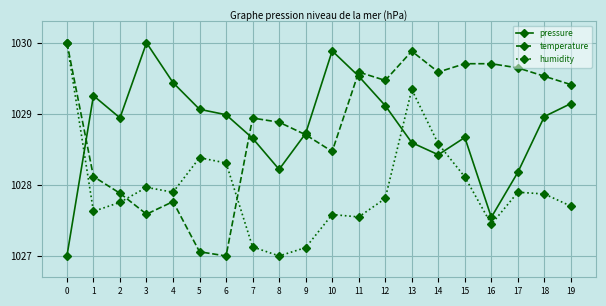

Between which two adjacent categories do pressure and humidity first intersect?

0 and 1